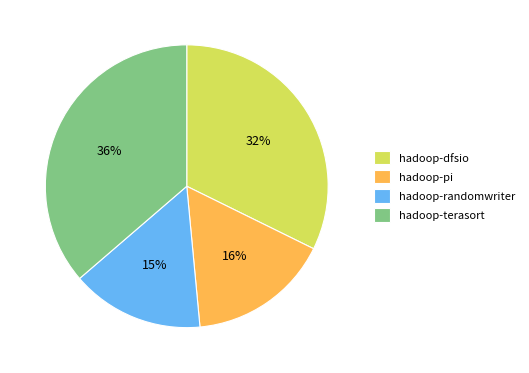

Rank the categories by value from highest to lowest.

hadoop-terasort, hadoop-dfsio, hadoop-pi, hadoop-randomwriter